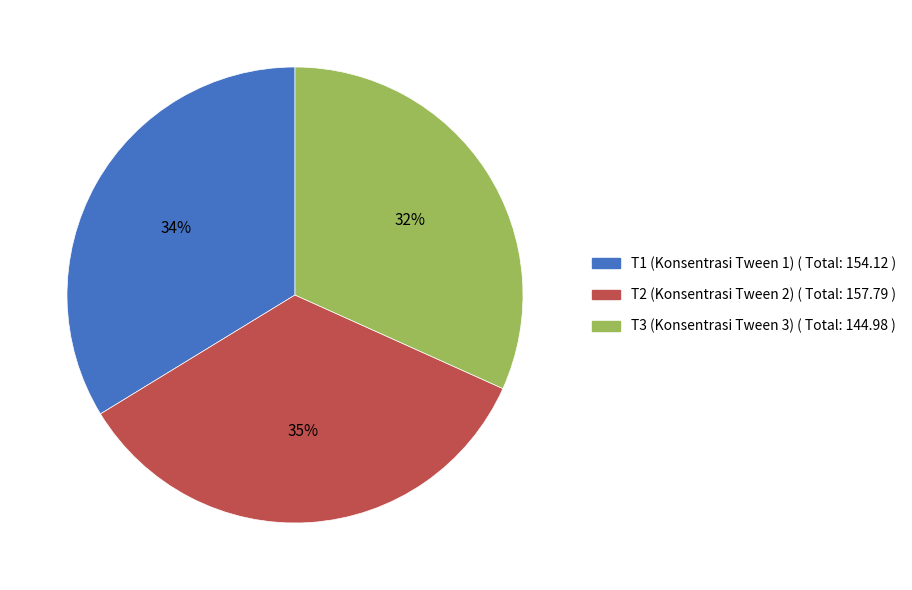

True or false: T3 (Konsentrasi Tween 3) accounts for 18% of the total.

False